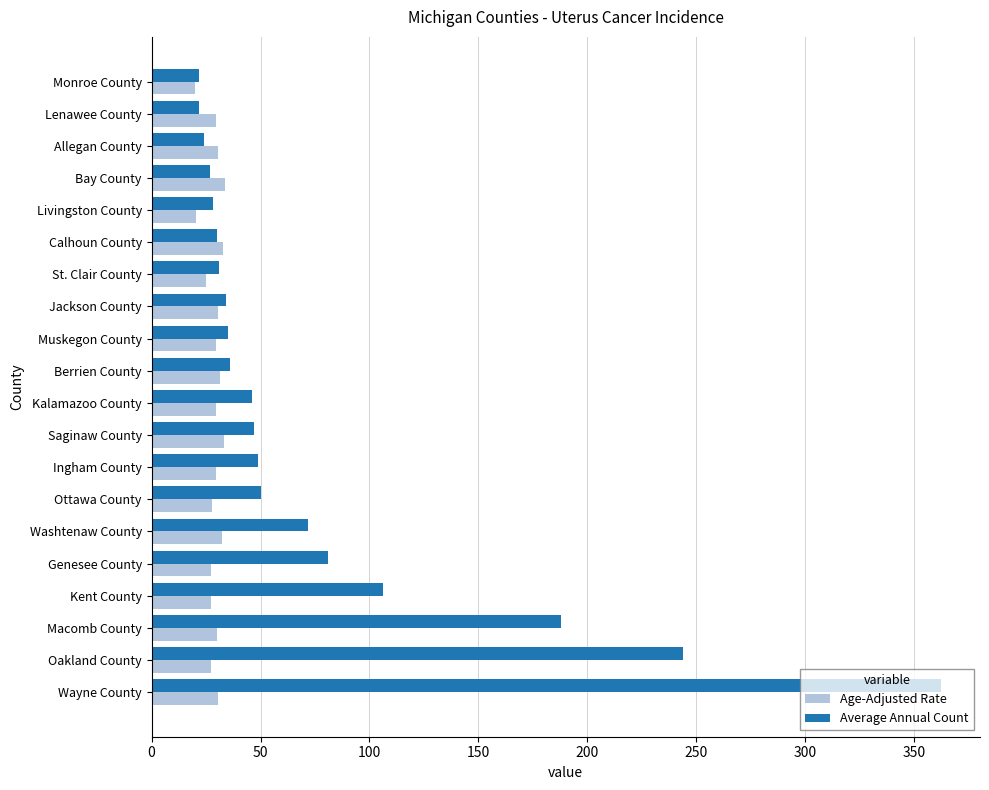

What is the minimum value shown in the chart?

19.8